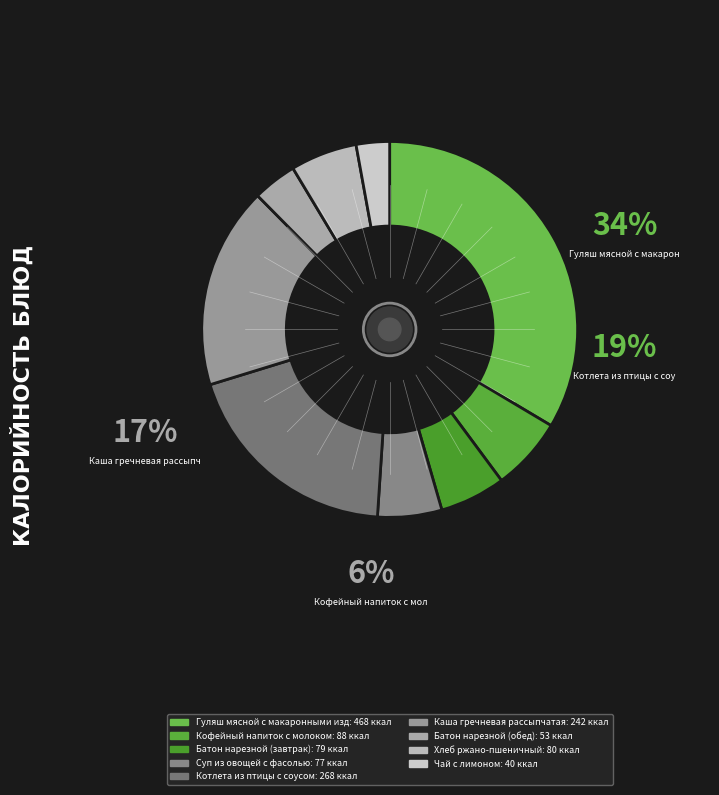

Which slice is the largest?

Гуляш мясной с макаронными изделиями